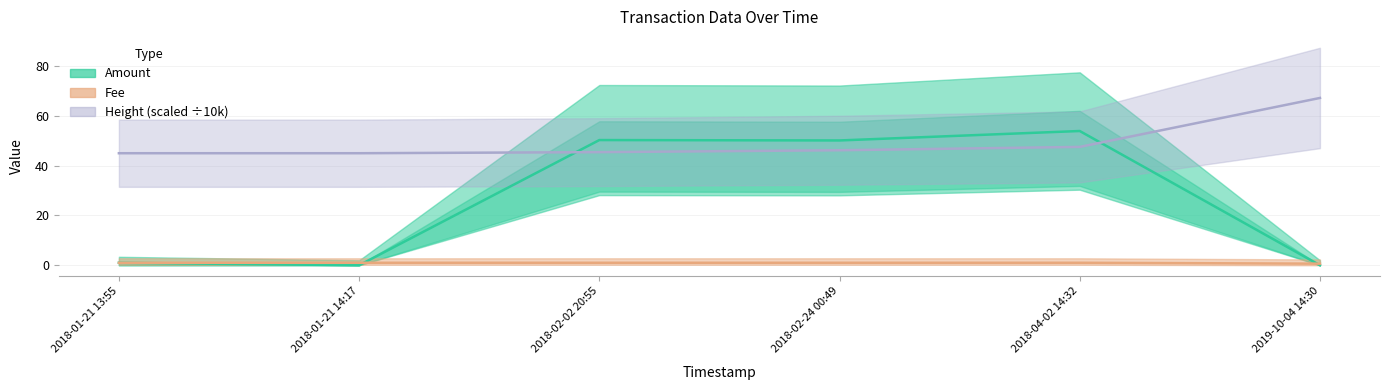

How many data points in Fee are less than 1?

1